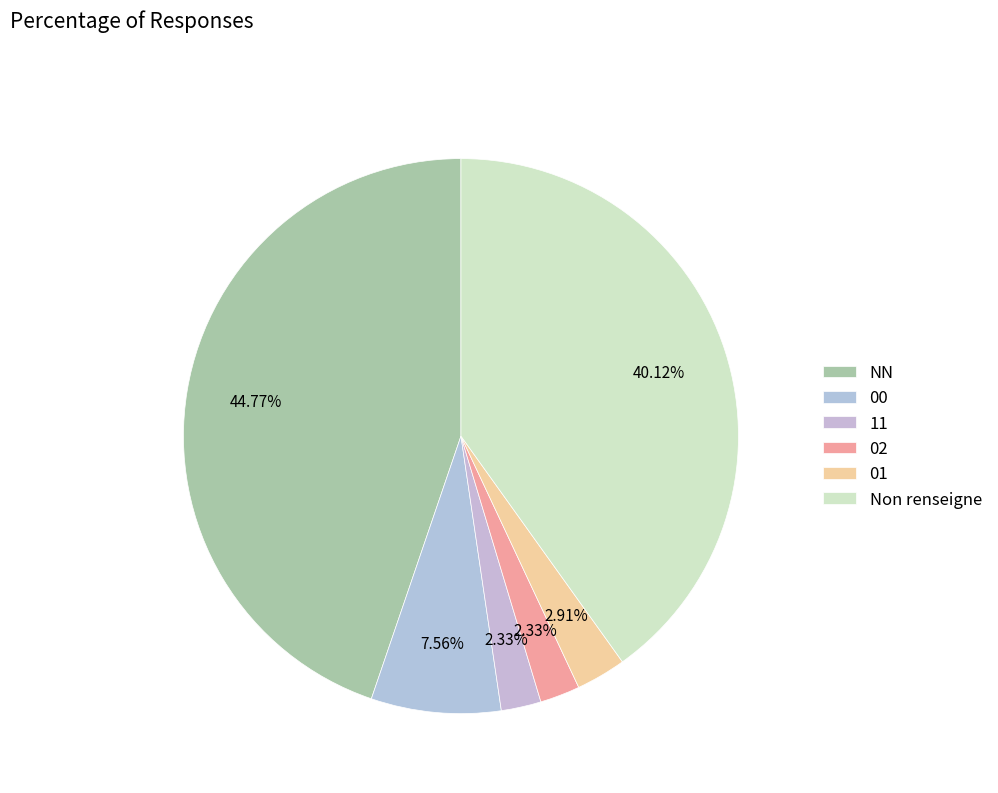

How many segments does this pie chart have?

6